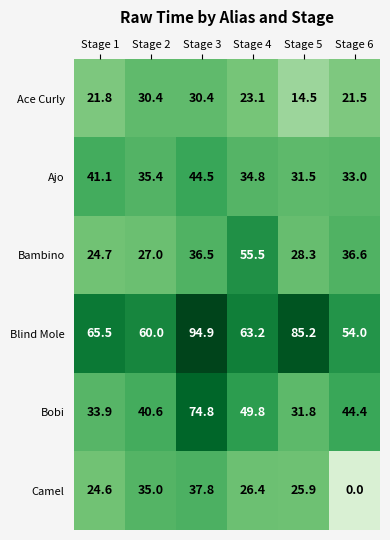

Between Stage 2 and Stage 4, which series saw the biggest shift?

Bambino